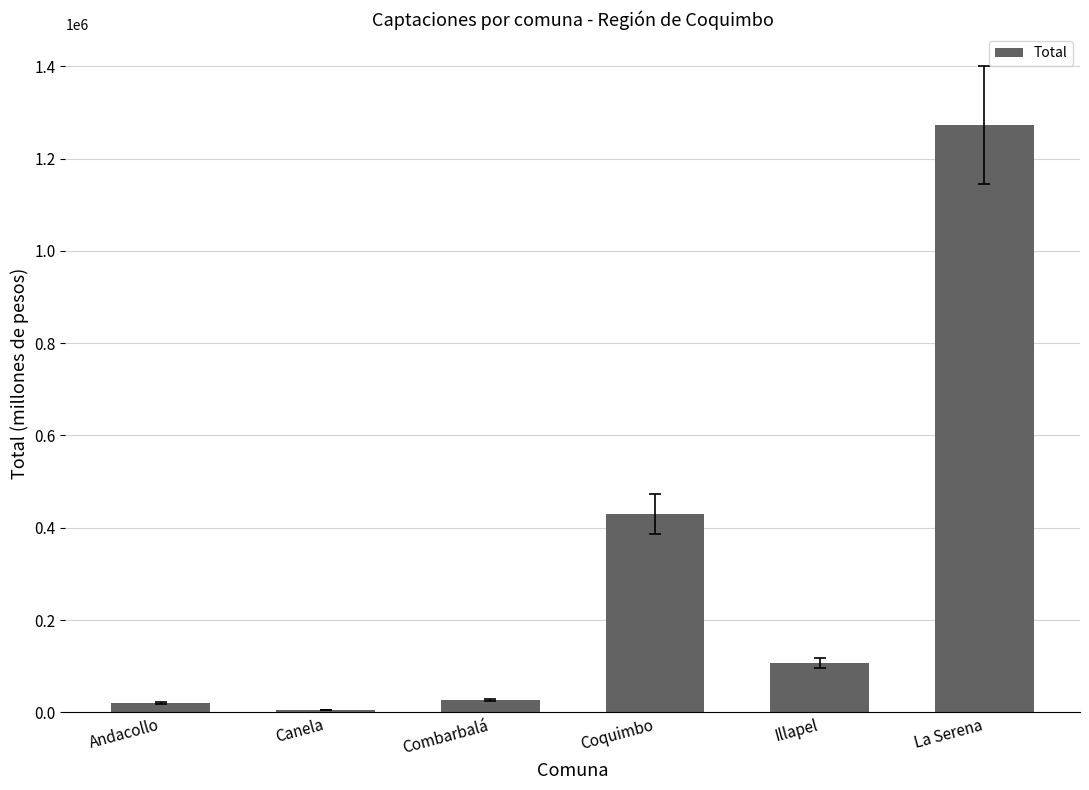

What is the difference between the maximum and minimum values?

1268023.5